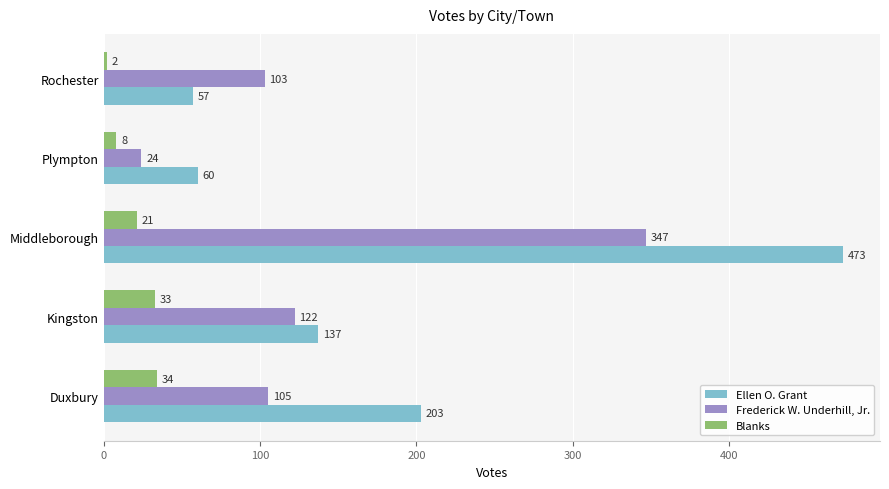

Is it true that Frederick W. Underhill, Jr. equals 105 at Duxbury?

True